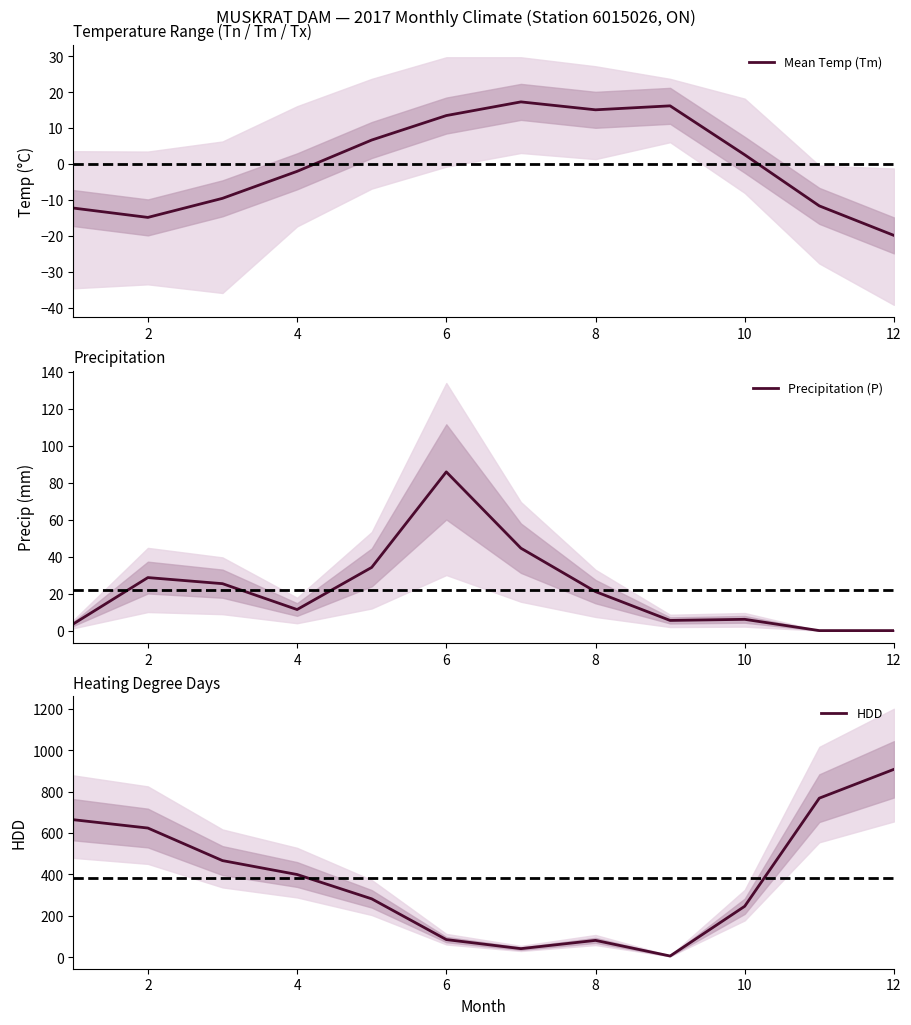

What is the minimum value for Mean Temp (Tm)?

-19.8